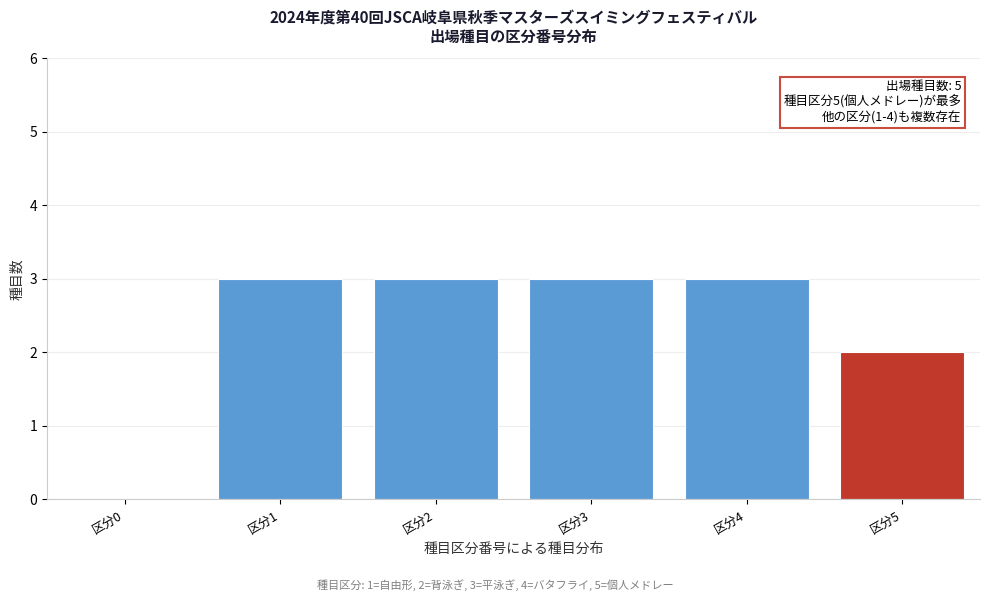

Reading left to right, extract all data points from this chart.

区分0=0	区分1=3	区分2=3	区分3=3	区分4=3	区分5=2